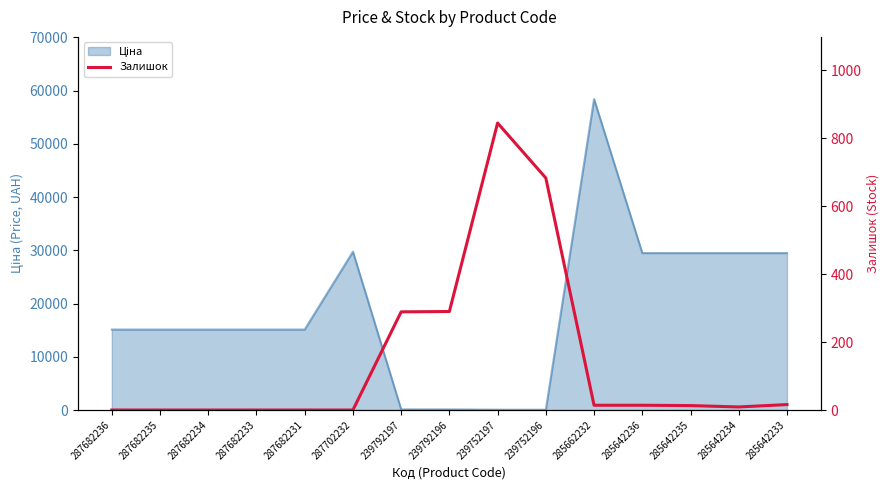

What is the label of the 9th point from the left?

239752197